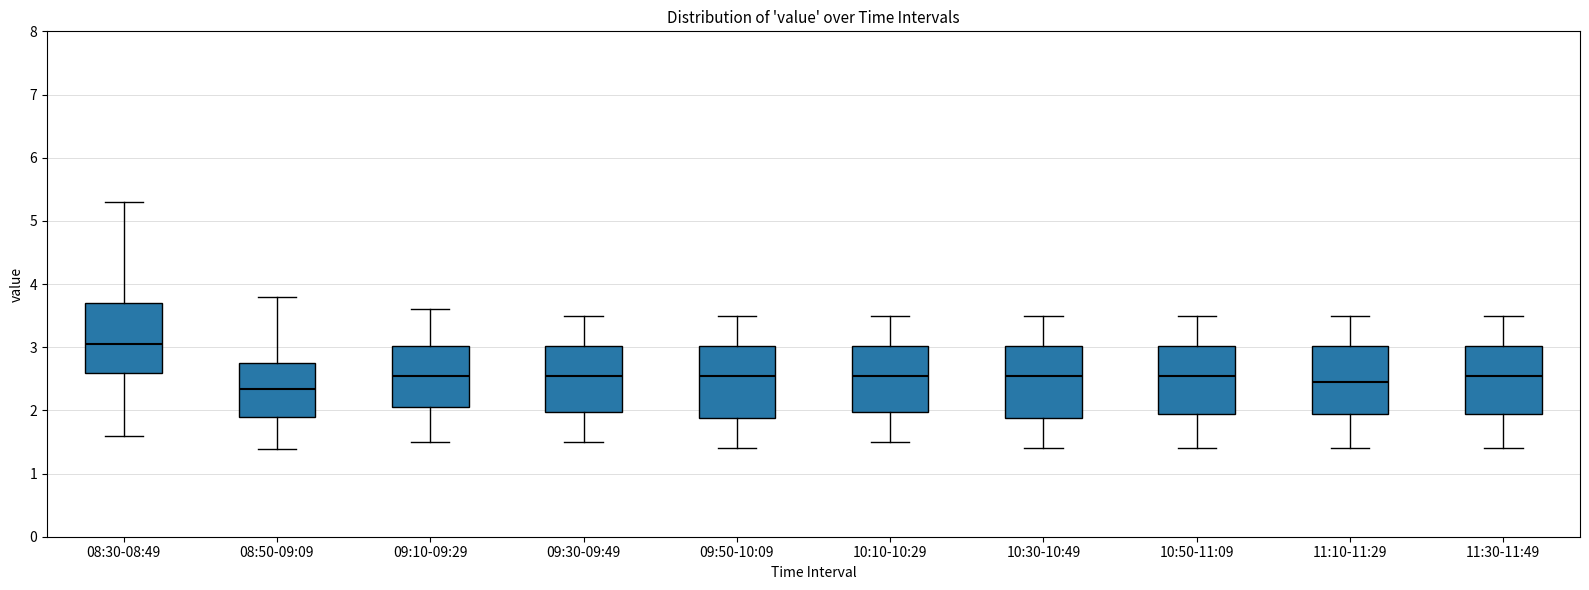

Which box's median line is the highest?

08:30-08:49